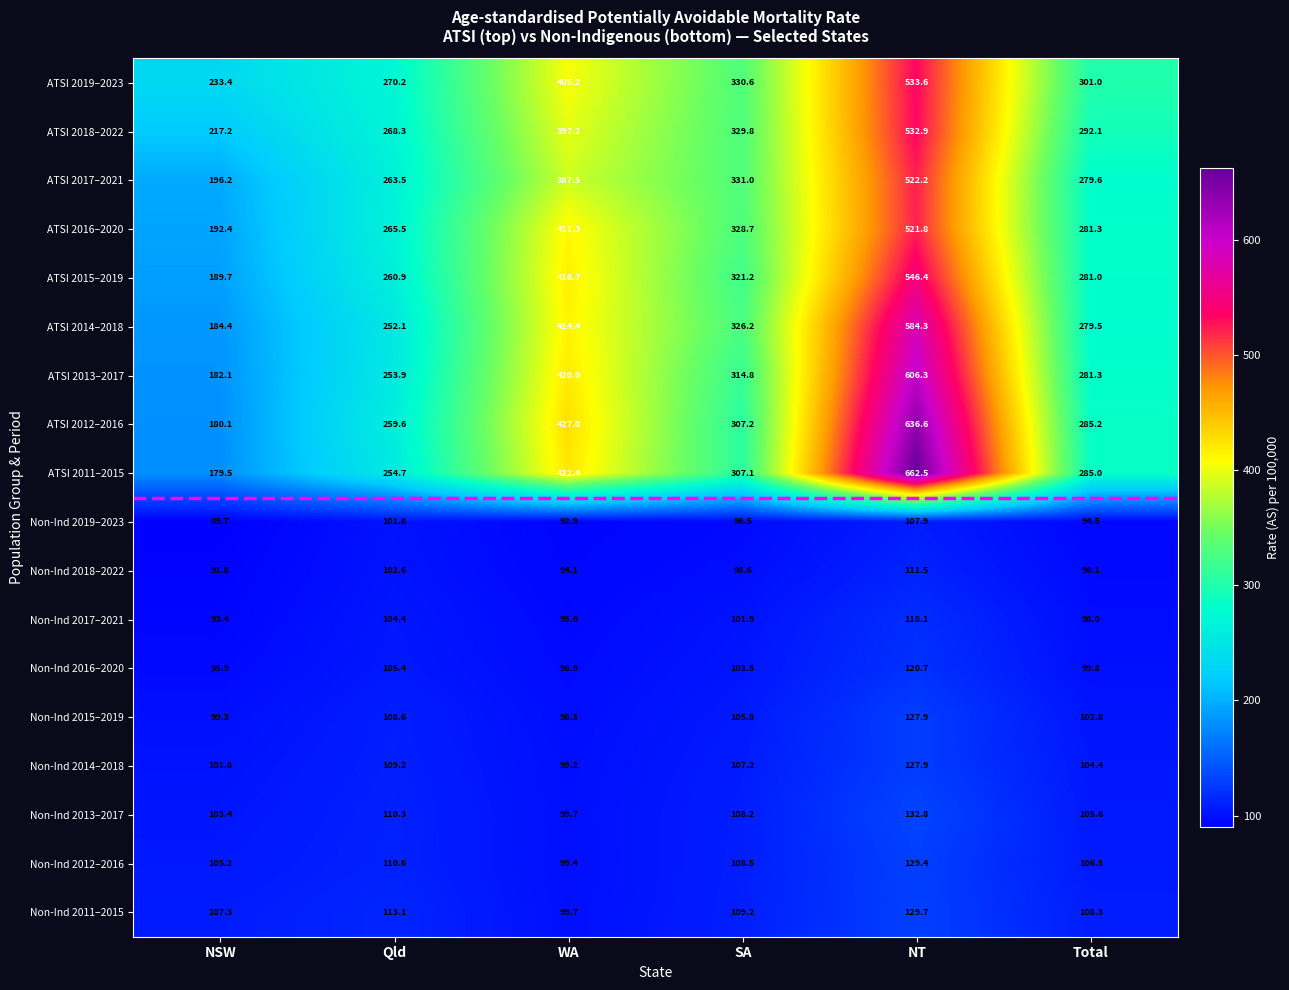

How many data points does each series have?

6